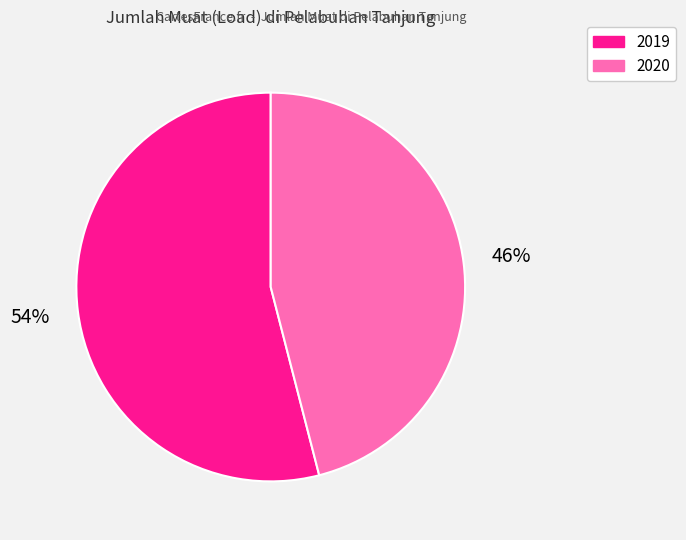

How many segments does this pie chart have?

2